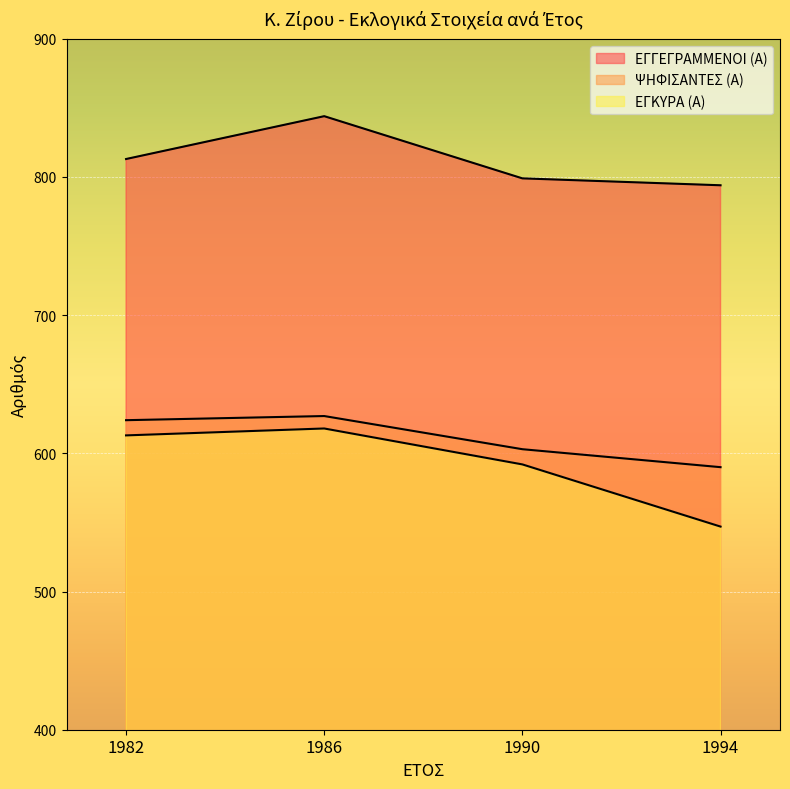

True or false: ΨΗΦΙΣΑΝΤΕΣ (Α) has a value of 281 at 1990.

False